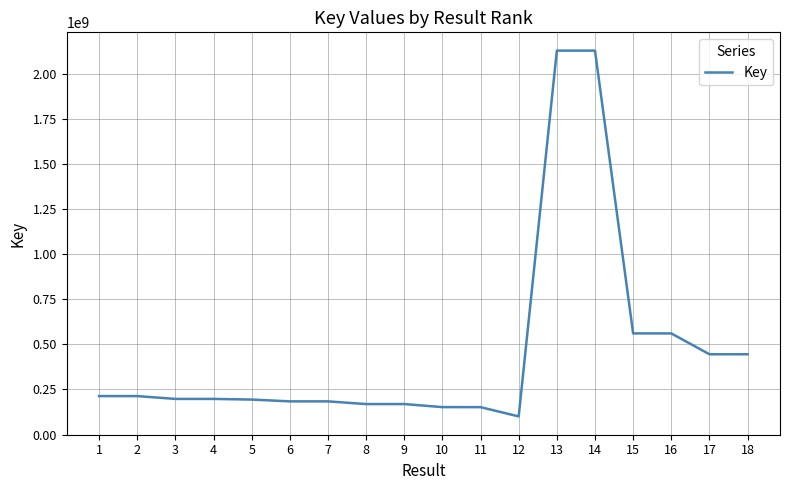

What is the difference between the maximum and minimum values?

2029411927